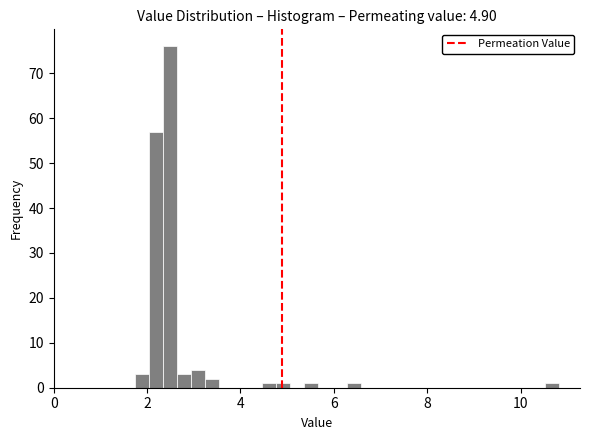

Around what value on the x-axis is the tallest bar? Give the approximate position of its centre, as read against the axis.

2.4